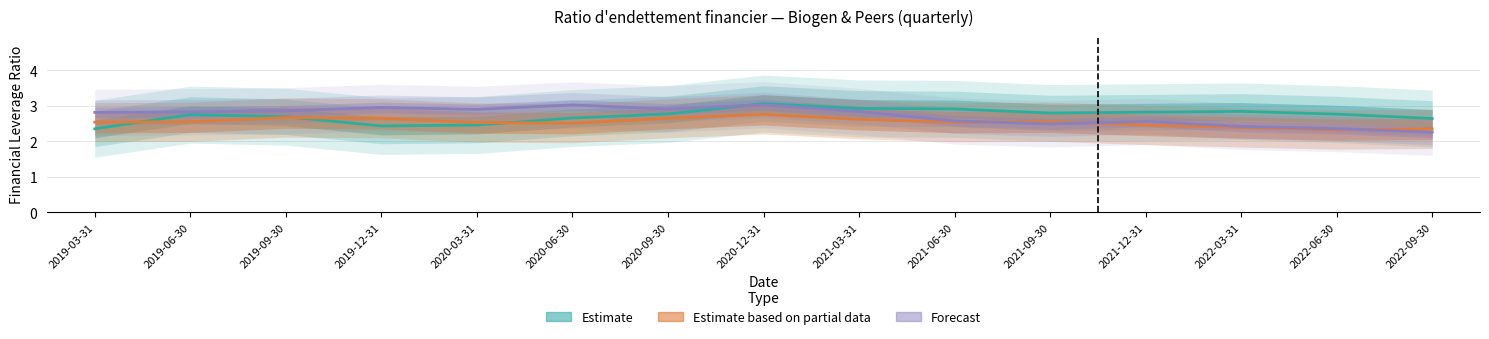

At 2019-03-31, list the series in order from largest to smallest.

Forecast, Estimate based on partial data, Estimate